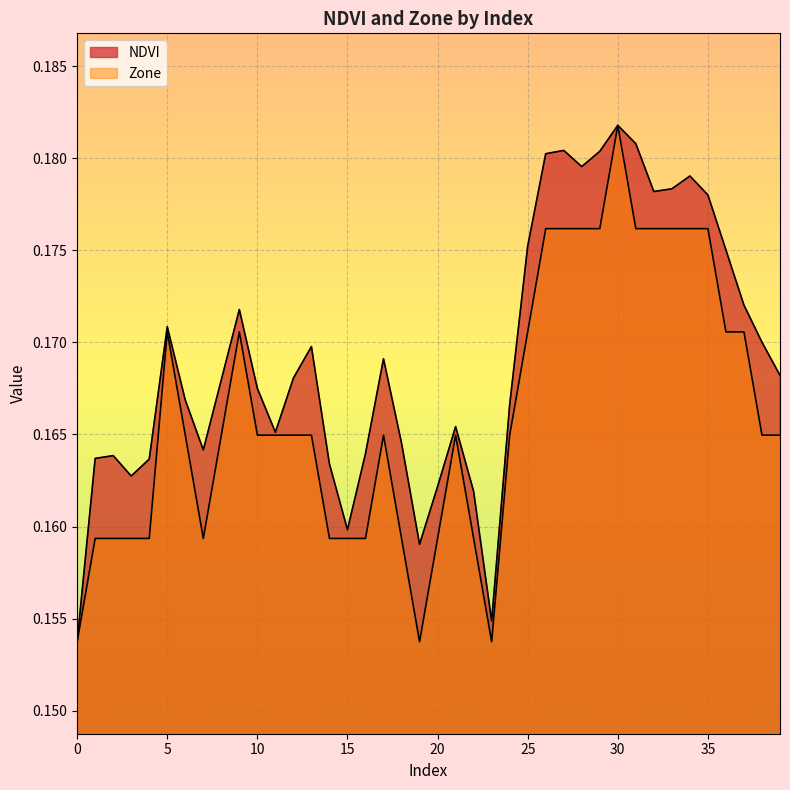

What is the sum of all NDVI values?

6.8